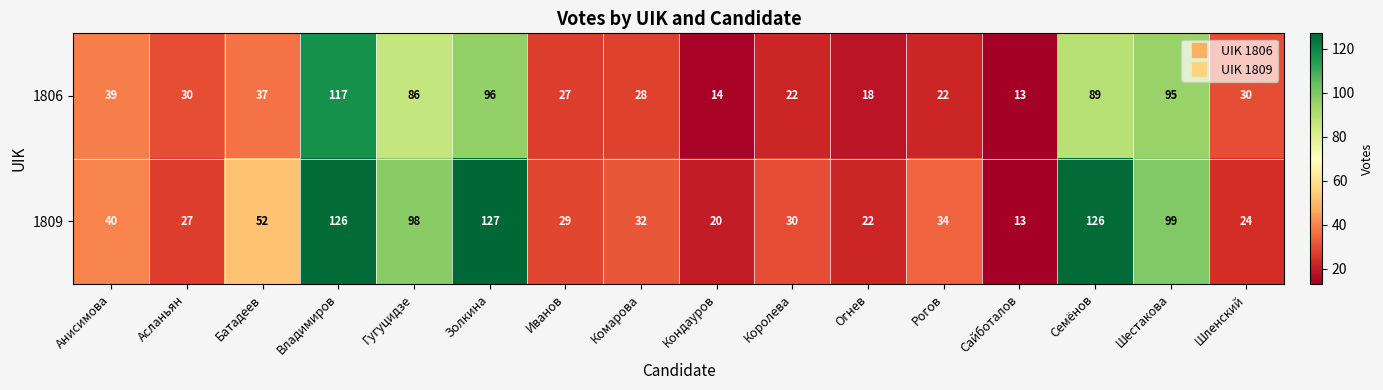

At how many categories does at least one series exceed 121?

3